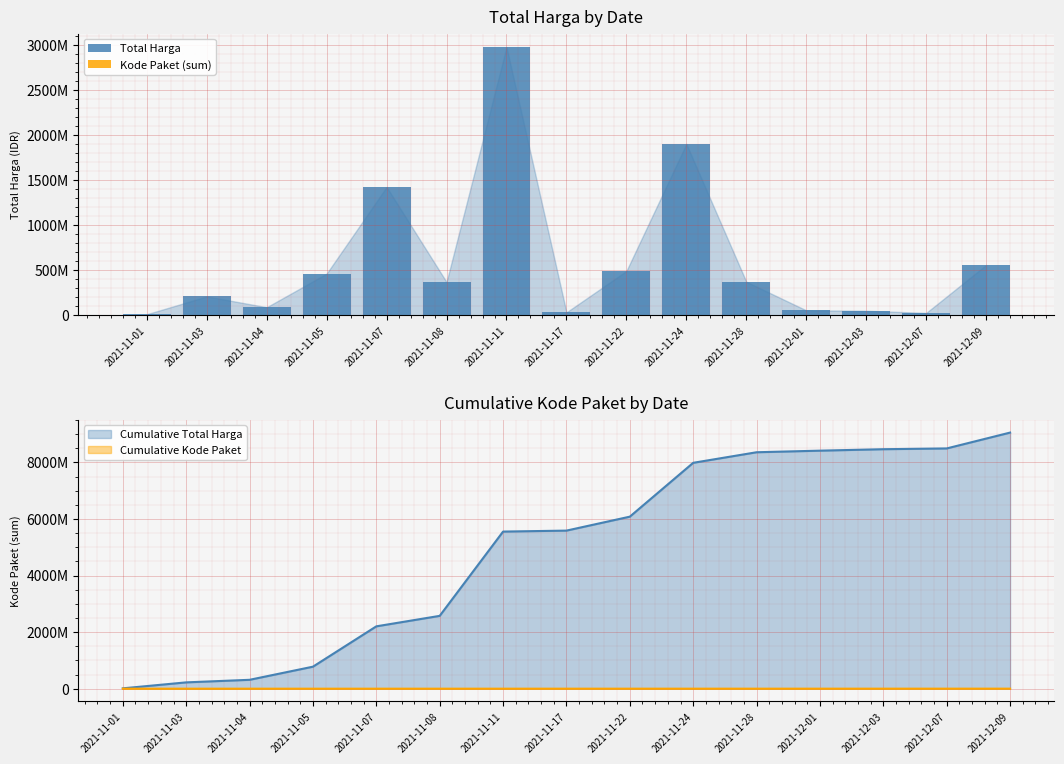

What is the sum of all Total Harga values?

9052862885